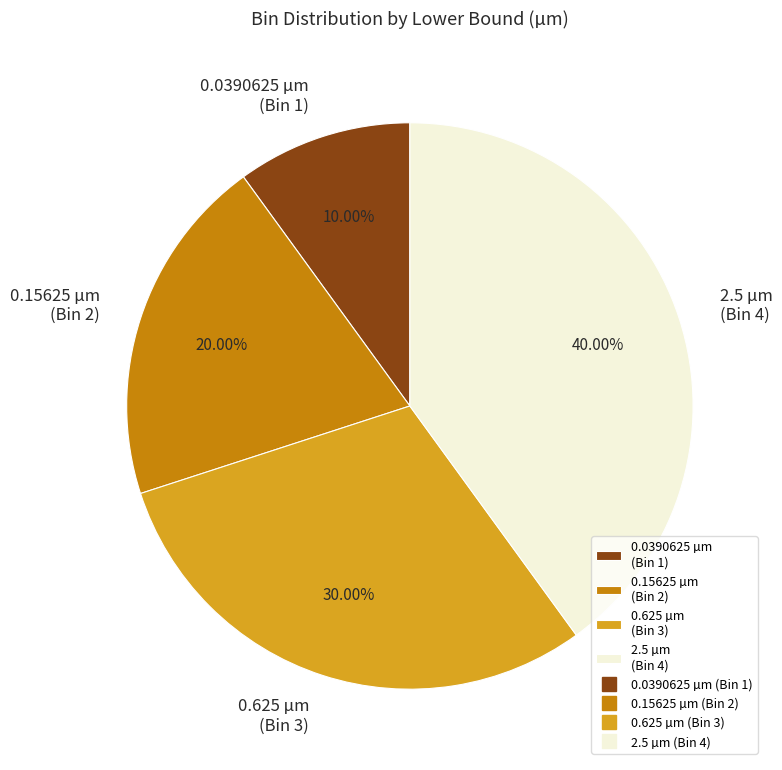

How many segments does this pie chart have?

4